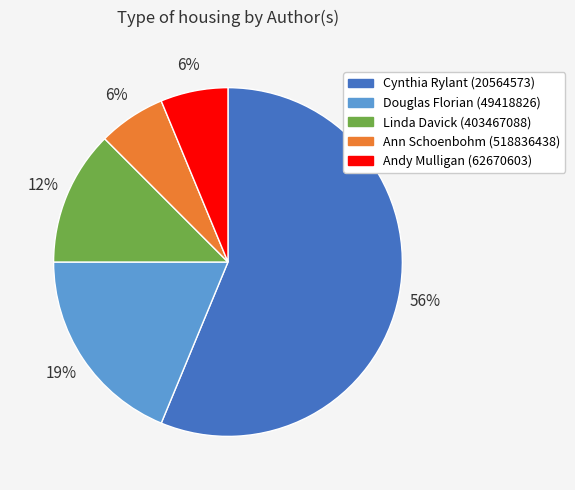

How many segments does this pie chart have?

5